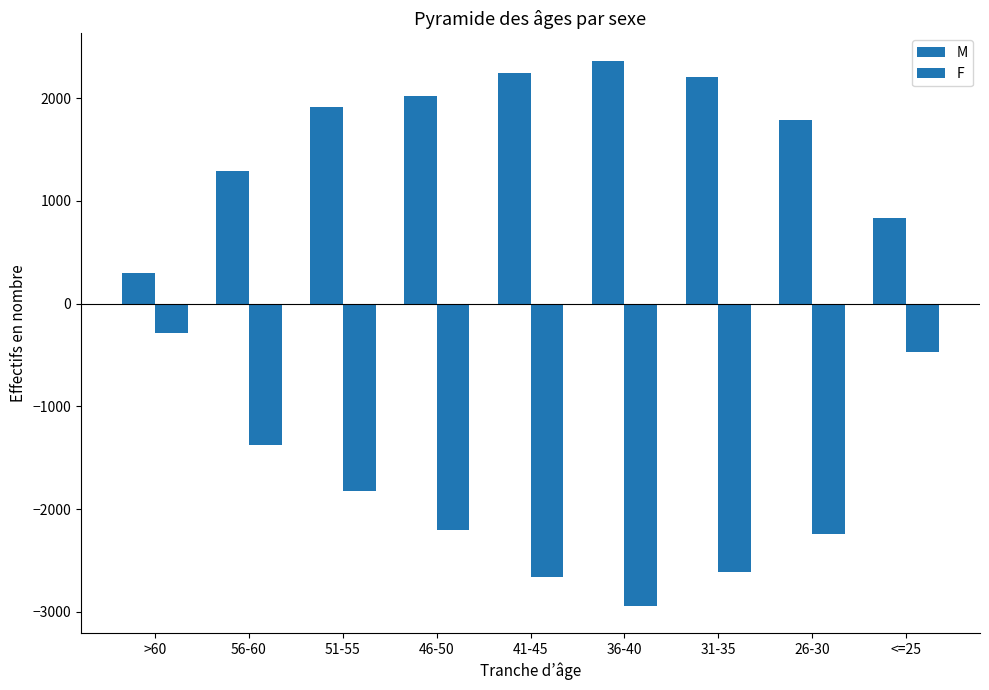

What is the smallest value displayed?

-2944